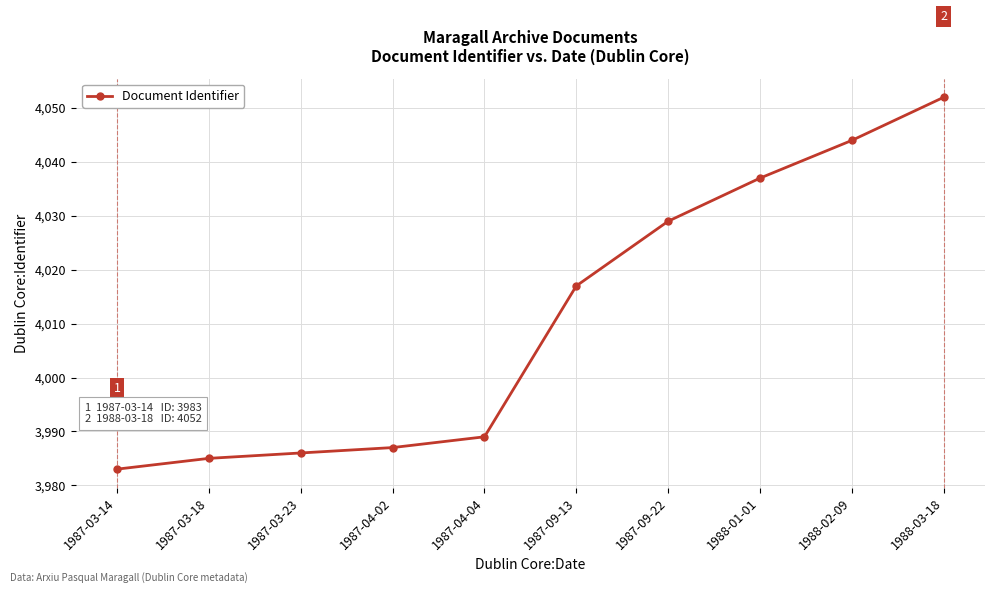

At which label is the value closest to 4017?

1987-09-13